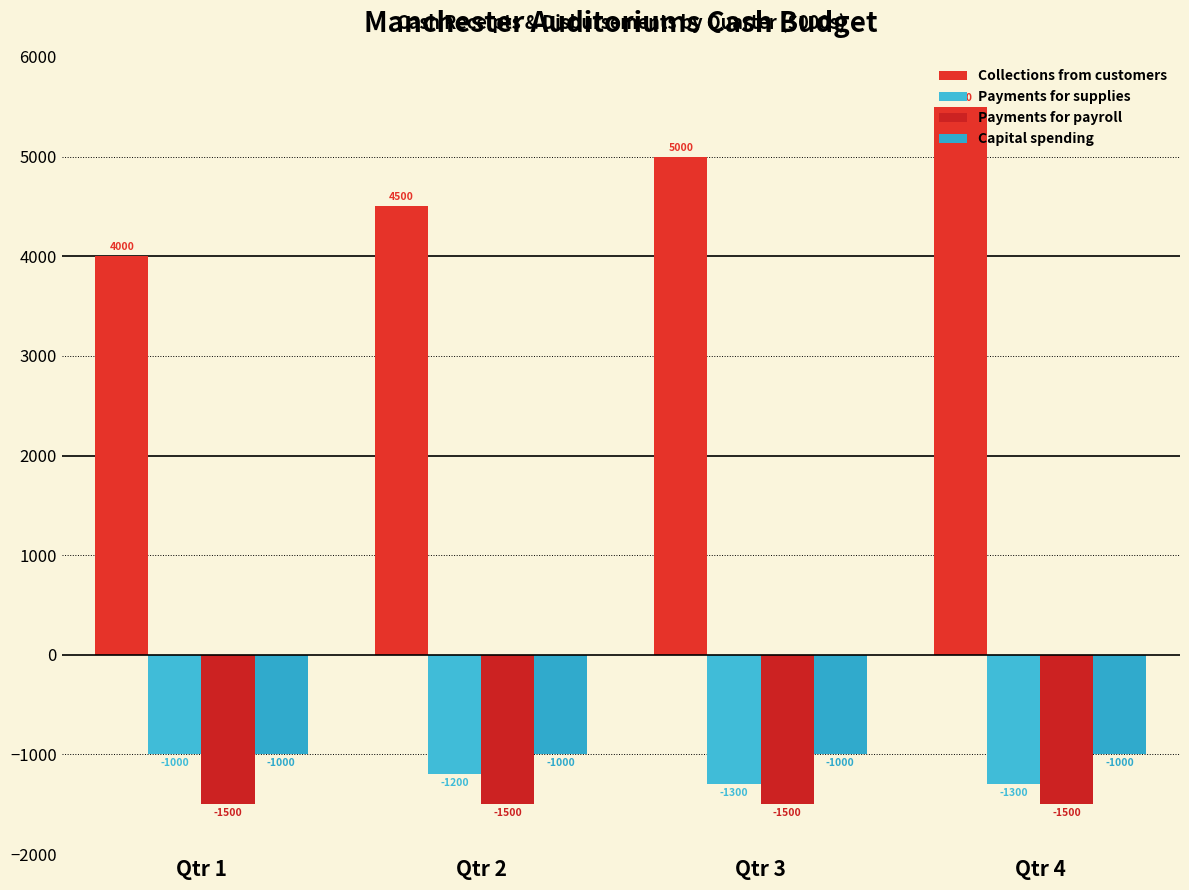

The value of Payments for payroll at Qtr 2 is -1500. True or false?

True